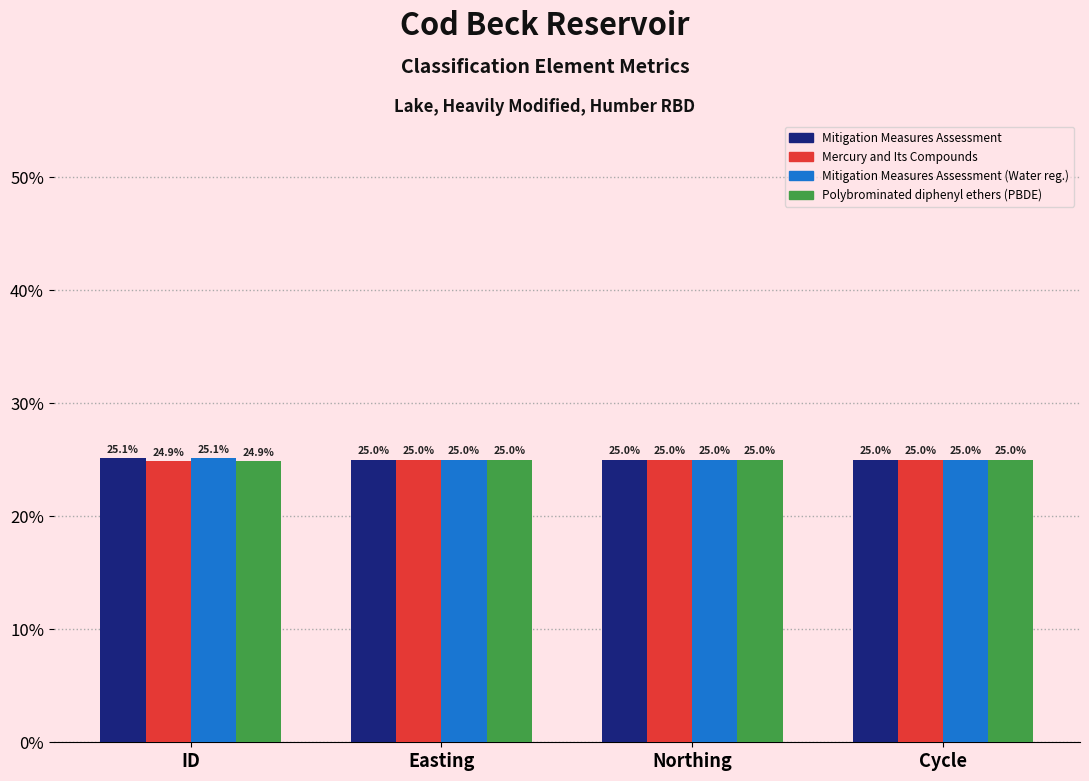

What is the sum of all Mitigation Measures Assessment (Water reg.) values?

100.1